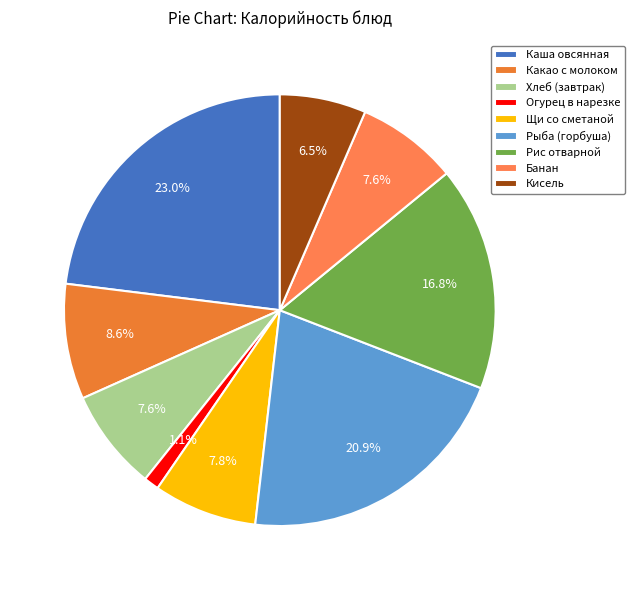

True or false: Щи со сметаной accounts for 15% of the total.

False